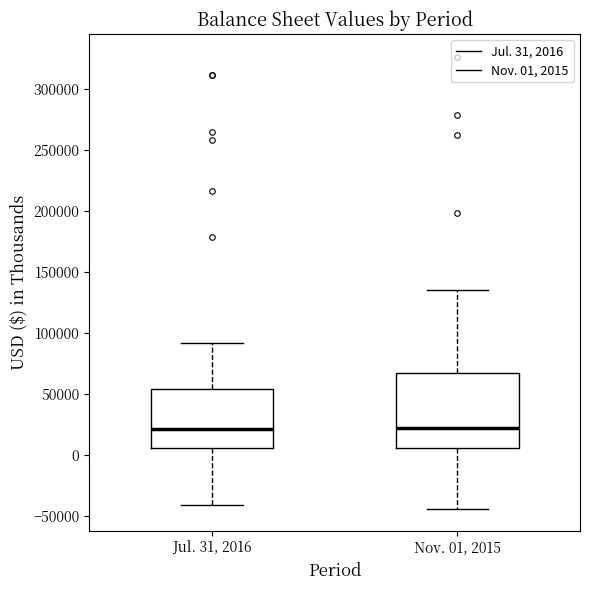

Reading left to right, transcribe this box plot: for each box, give where its median line is, the range the box spans, and where its two whiskers end, as read against the y-axis. The values are not printed on the chart, so give them approximately, as read against the axis.

Jul. 31, 2016: median 20000, box 5000 to 55000, whiskers -40000 to 90000
Nov. 01, 2015: median 25000, box 5000 to 65000, whiskers -45000 to 135000